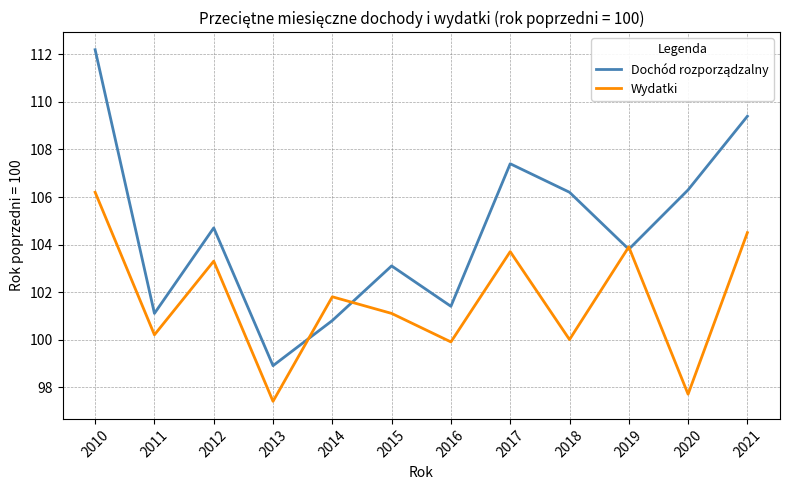

The Wydatki series shows 97.7 at 2020. True or false?

True